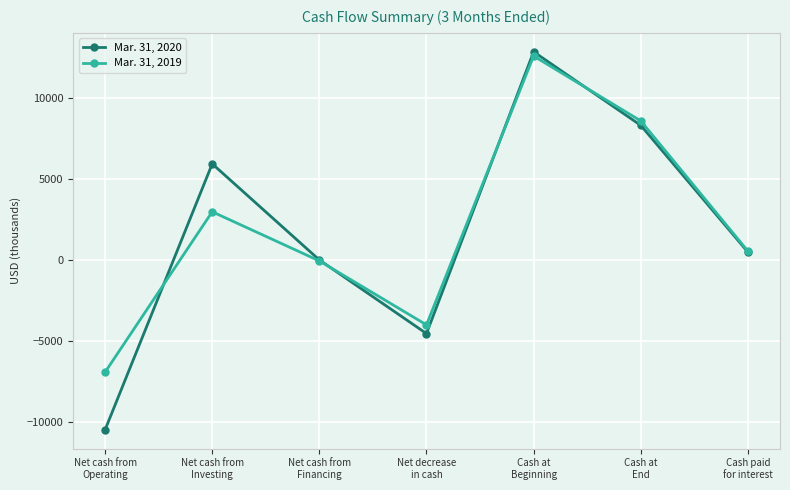

Rank the categories by Mar. 31, 2020 value from highest to lowest.

Cash at
Beginning, Cash at
End, Net cash from
Investing, Cash paid
for interest, Net cash from
Financing, Net decrease
in cash, Net cash from
Operating